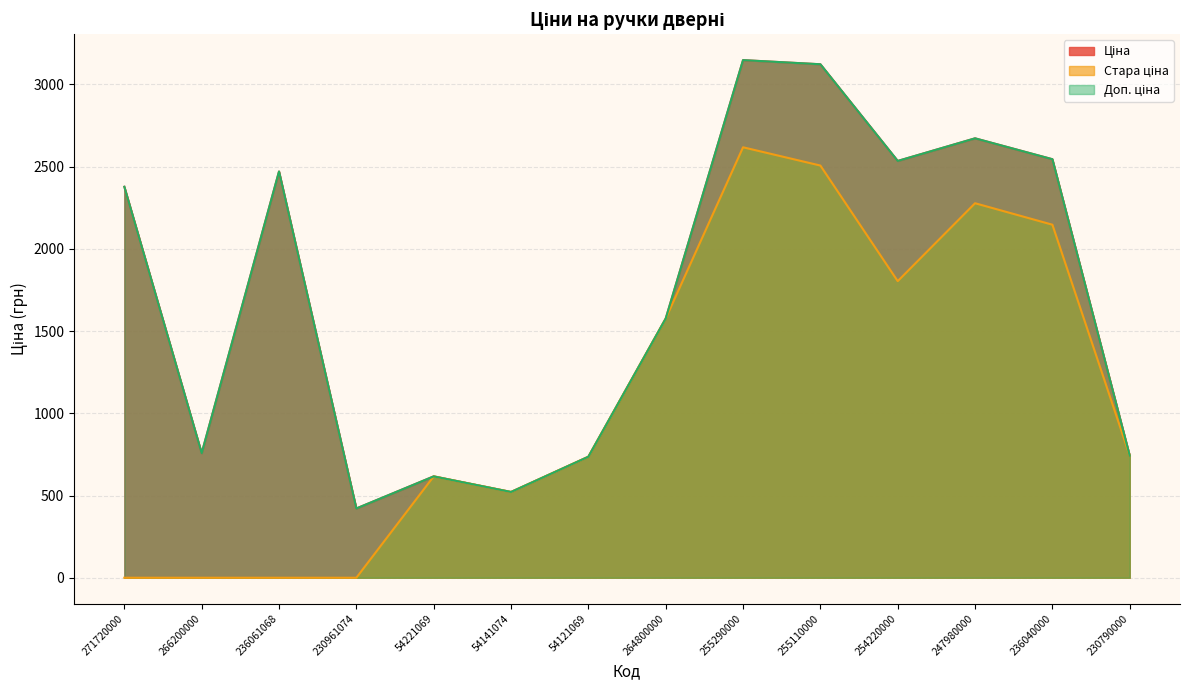

What is the greatest value displayed?

3147.9